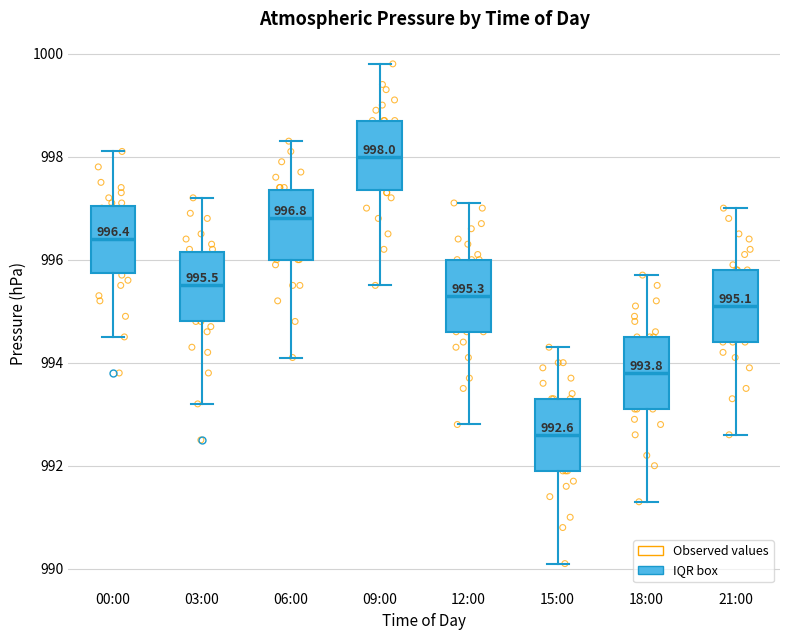

Which box's median line is the lowest?

15:00